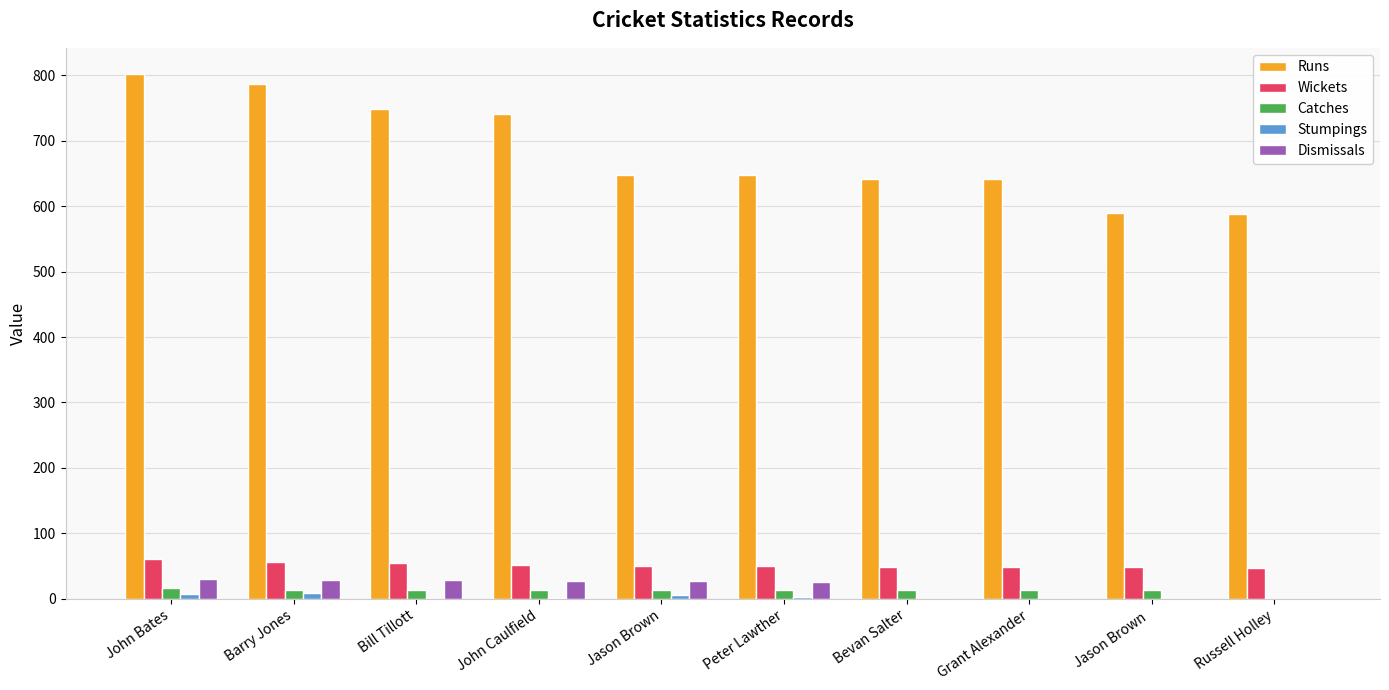

What is the average value of the Runs series?

683